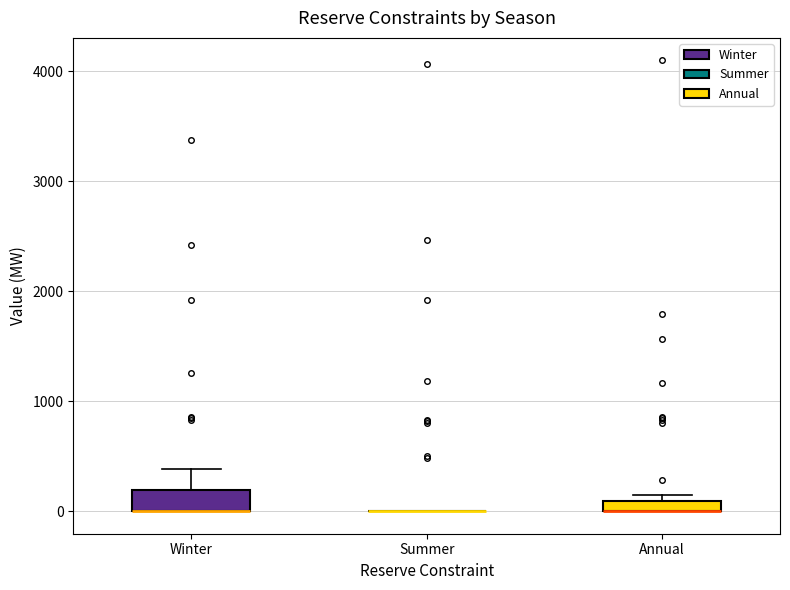

Where is the upper edge of the box for Winter on the y-axis? The values are not printed on the chart, so give them approximately, as read against the axis.

200